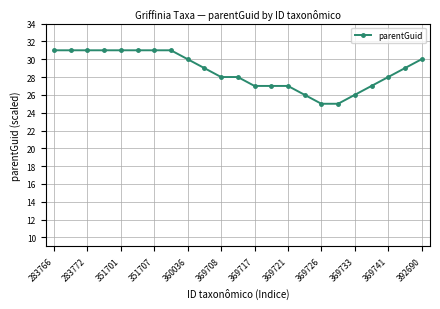

What is the difference between the maximum and minimum values?

6